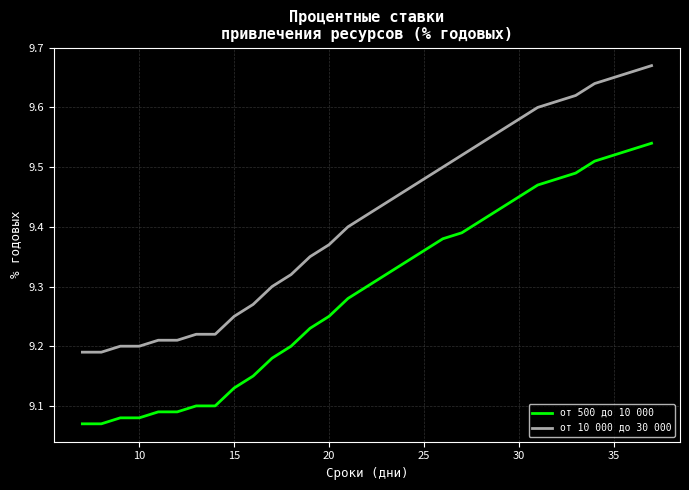

List the series in order of their overall mean, lowest first.

от 500 до 10 000, от 10 000 до 30 000